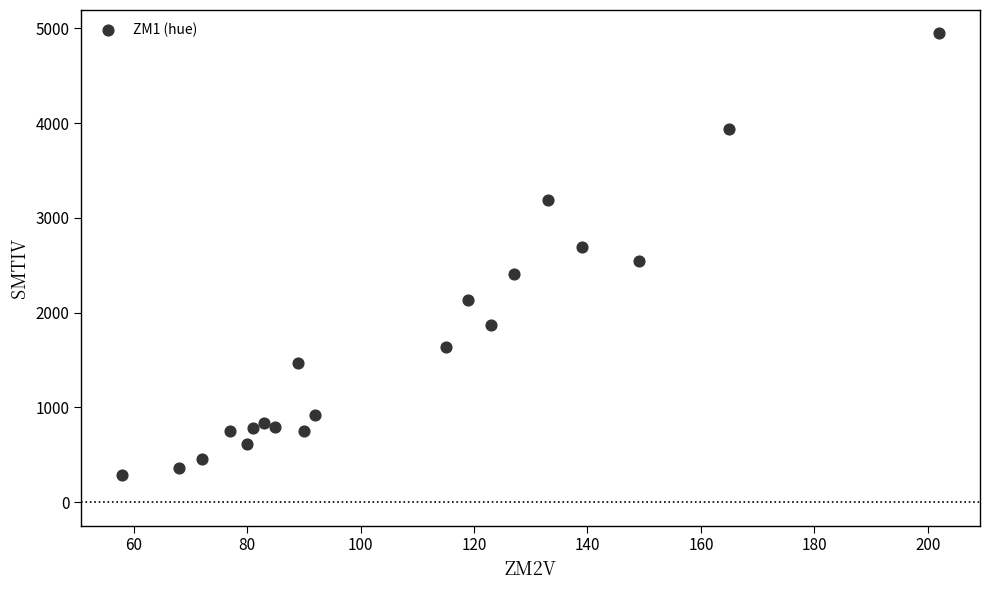

What is the range of Y values (max minus min)?

4661.0